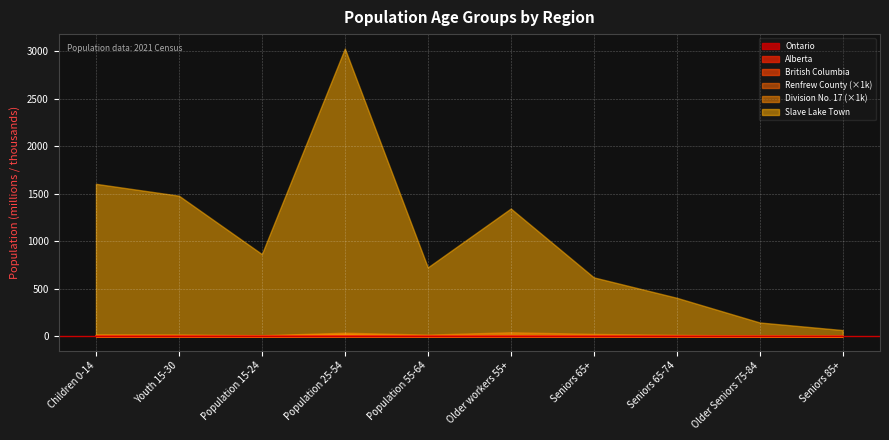

Which series has the largest total across all categories?

Slave Lake Town